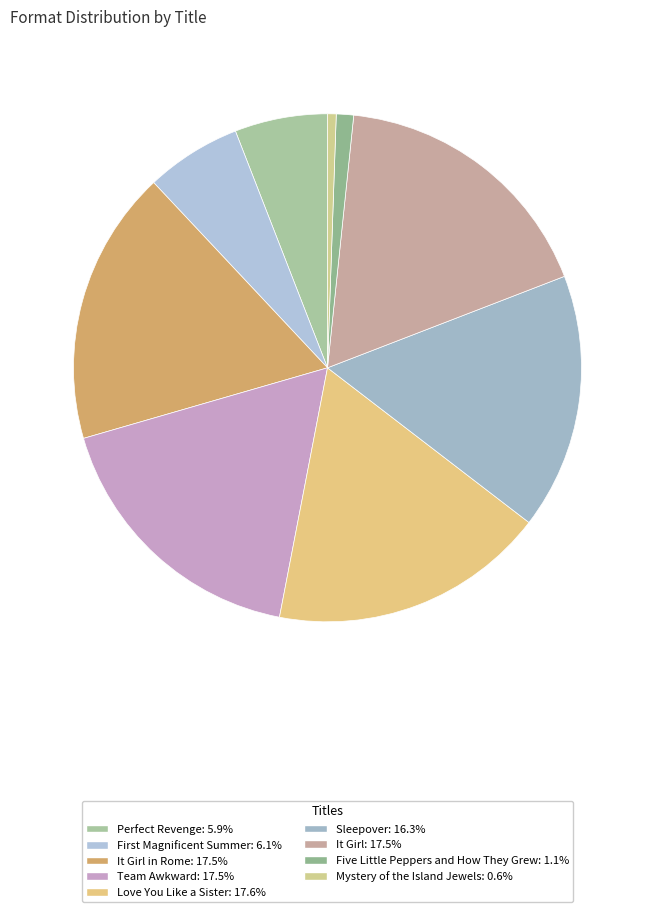

How many segments does this pie chart have?

9